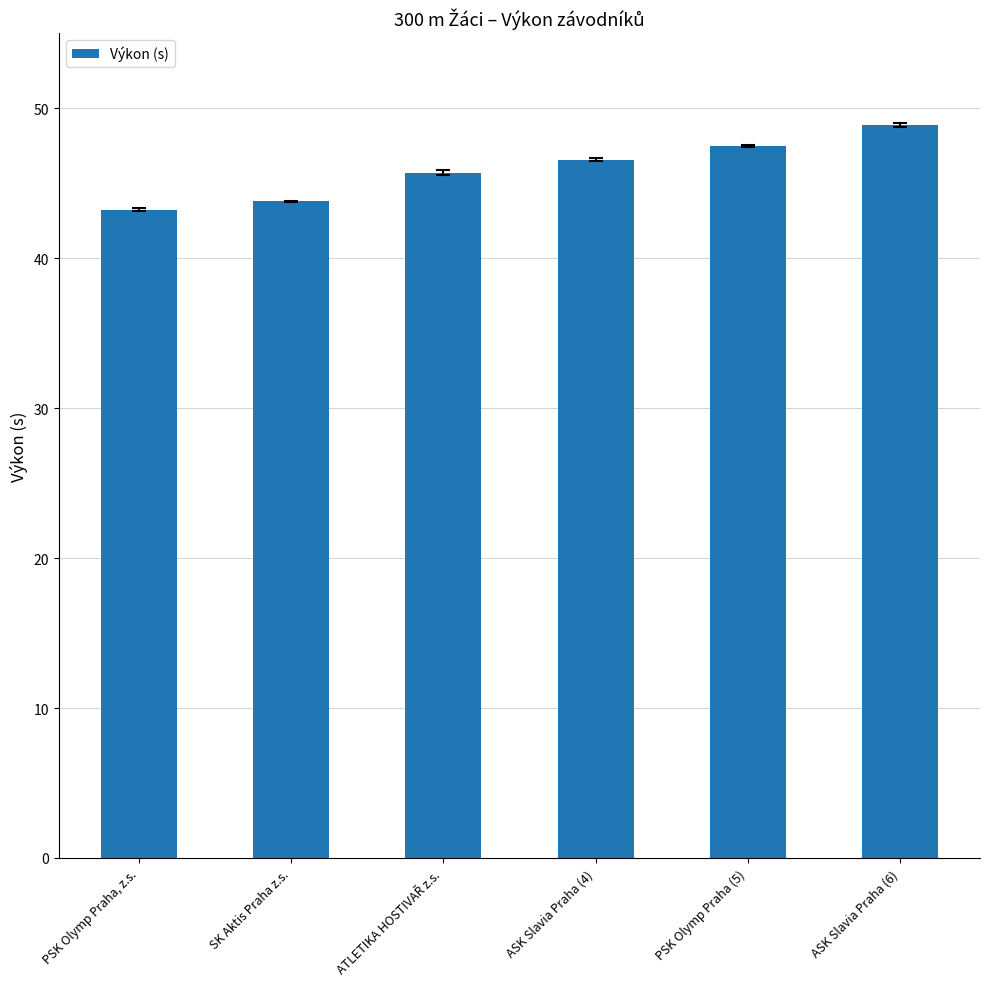

Reading left to right, extract all data points from this chart.

43.2	43.8	45.7	46.6	47.5	48.9